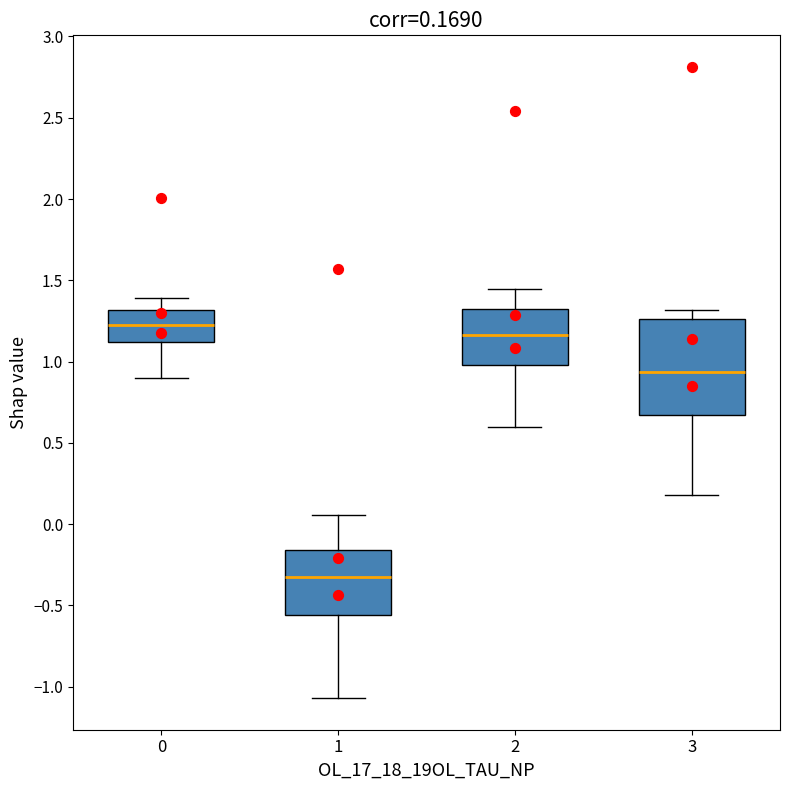

Which box's median line is the highest?

0